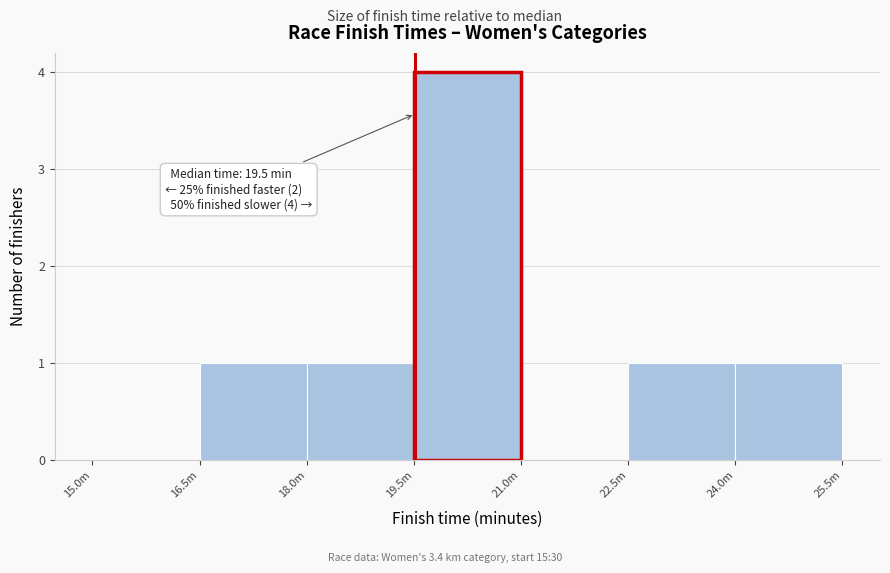

Reading right to left, transcribe all the data shown in this chart.

24.0m=1	22.5m=1	21.0m=0	19.5m=4	18.0m=1	16.5m=1	15.0m=0